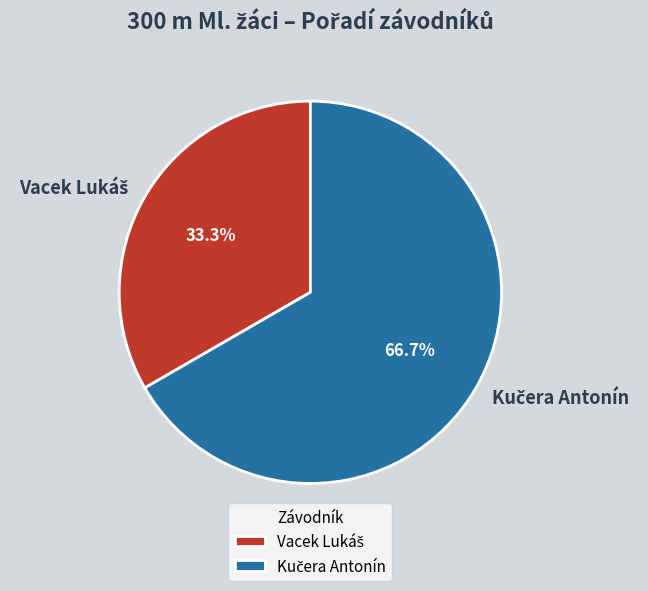

Does any single category account for the majority?

Yes